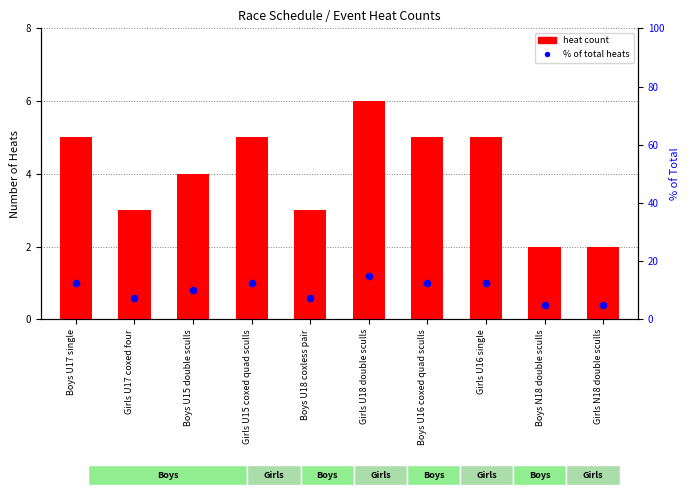

At which category is the sum across all series the highest?

Girls U18 double sculls